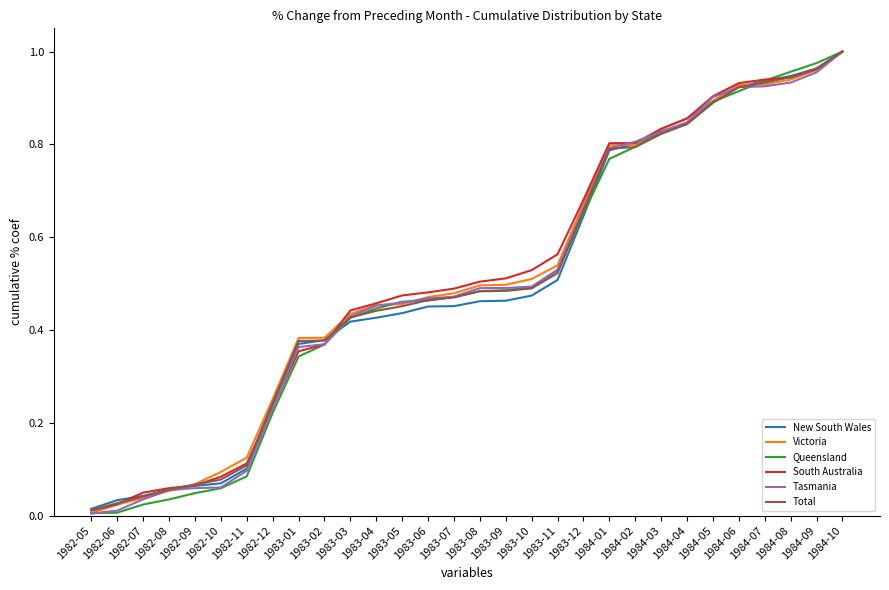

What position from the left is 1983-12?

20